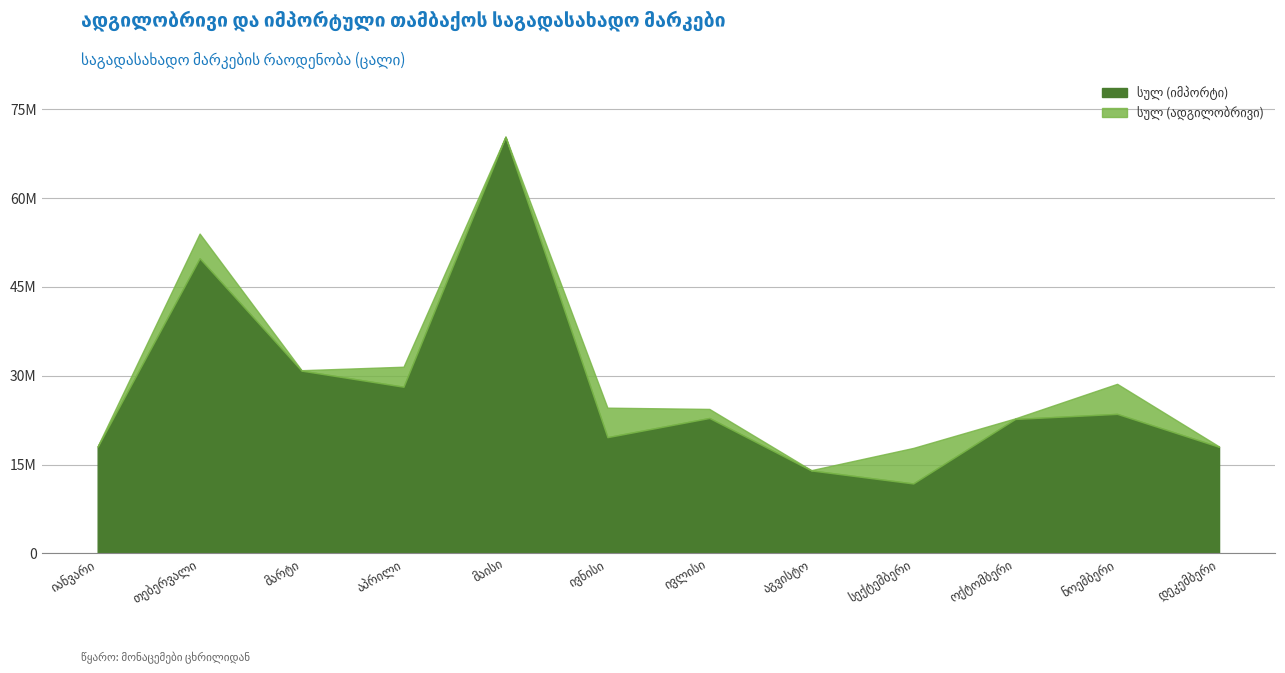

What is the total value across all series at ივლისი?

24394600